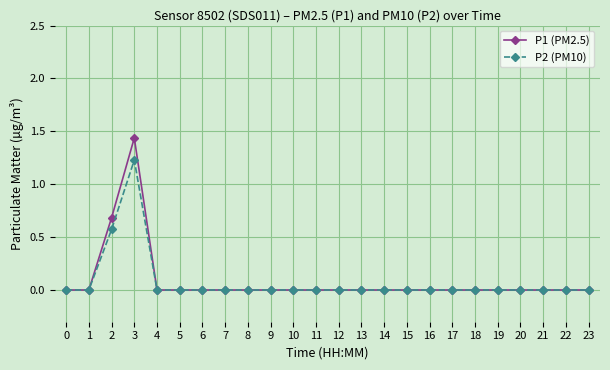

Is it true that P2 (PM10) equals 0.0 at 11?

True